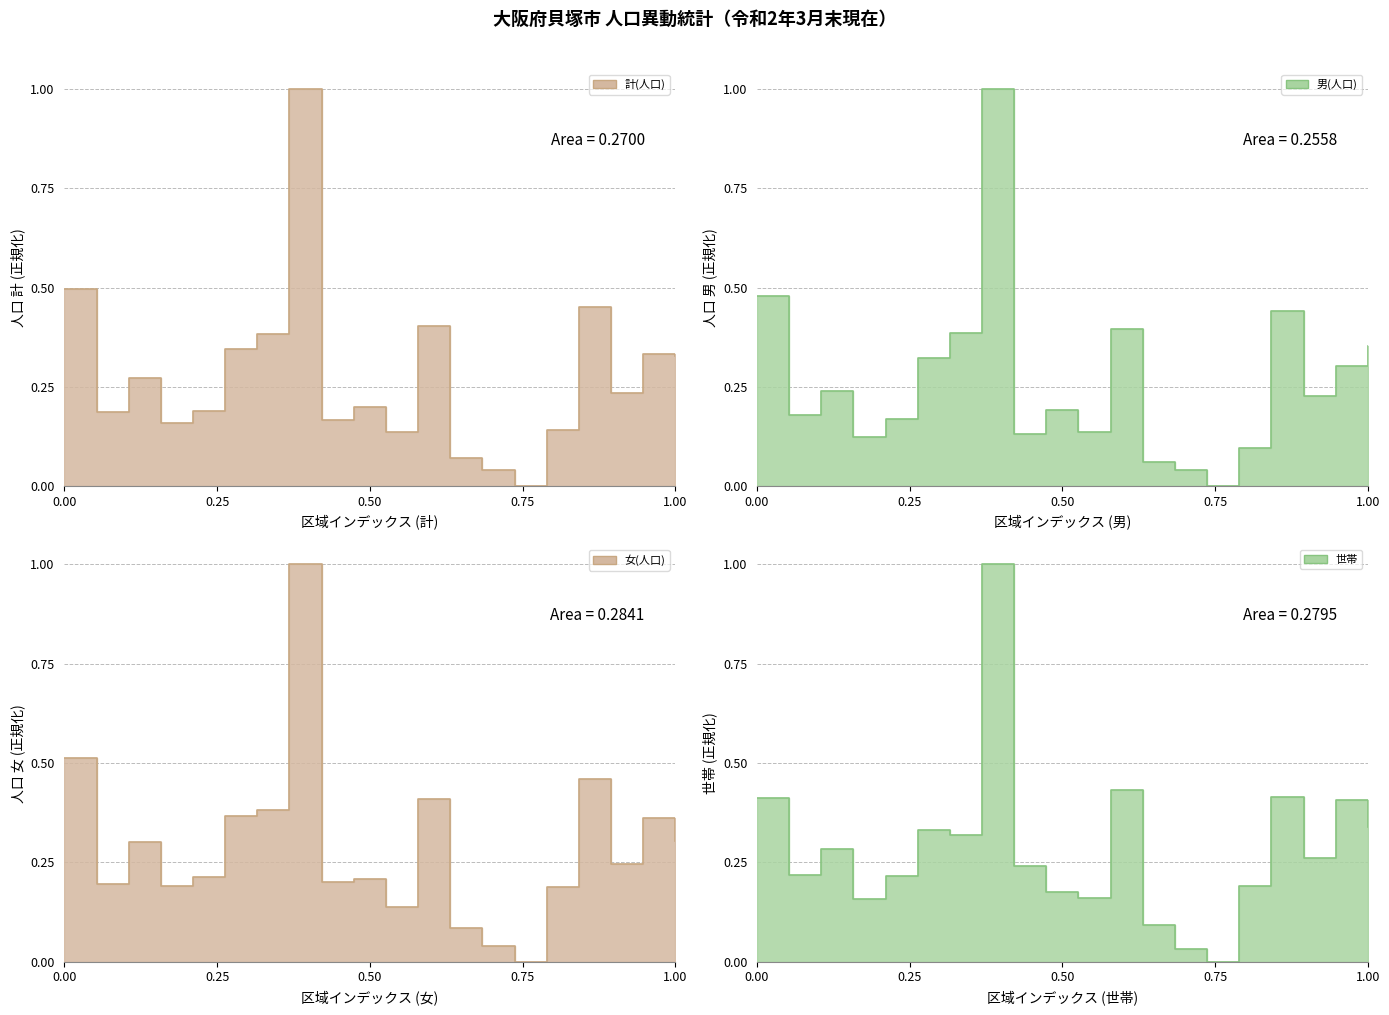

True or false: 女(人口) has more than 0 points higher than both neighbors.

True